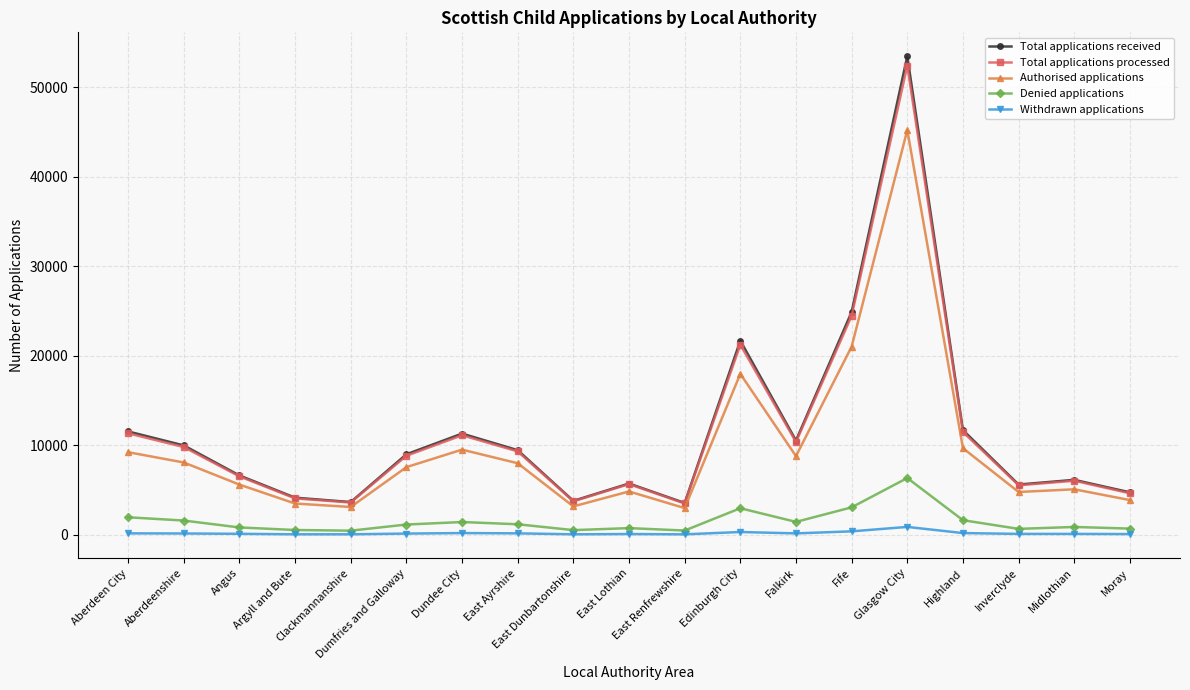

Which series has the widest spread of values?

Total applications received